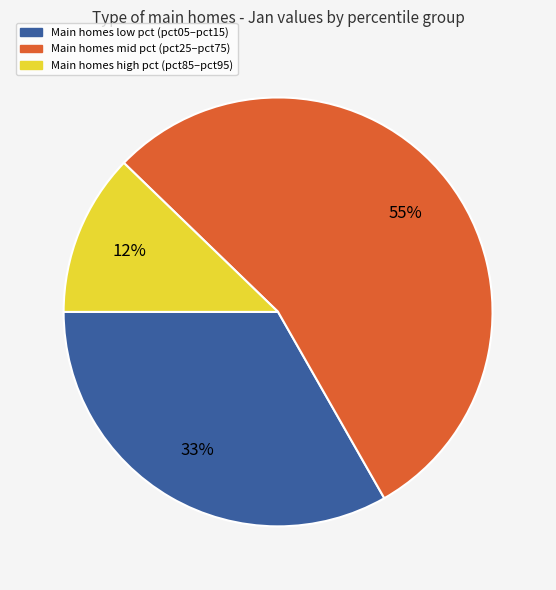

To the nearest percent, what is the average slice percentage?

33%